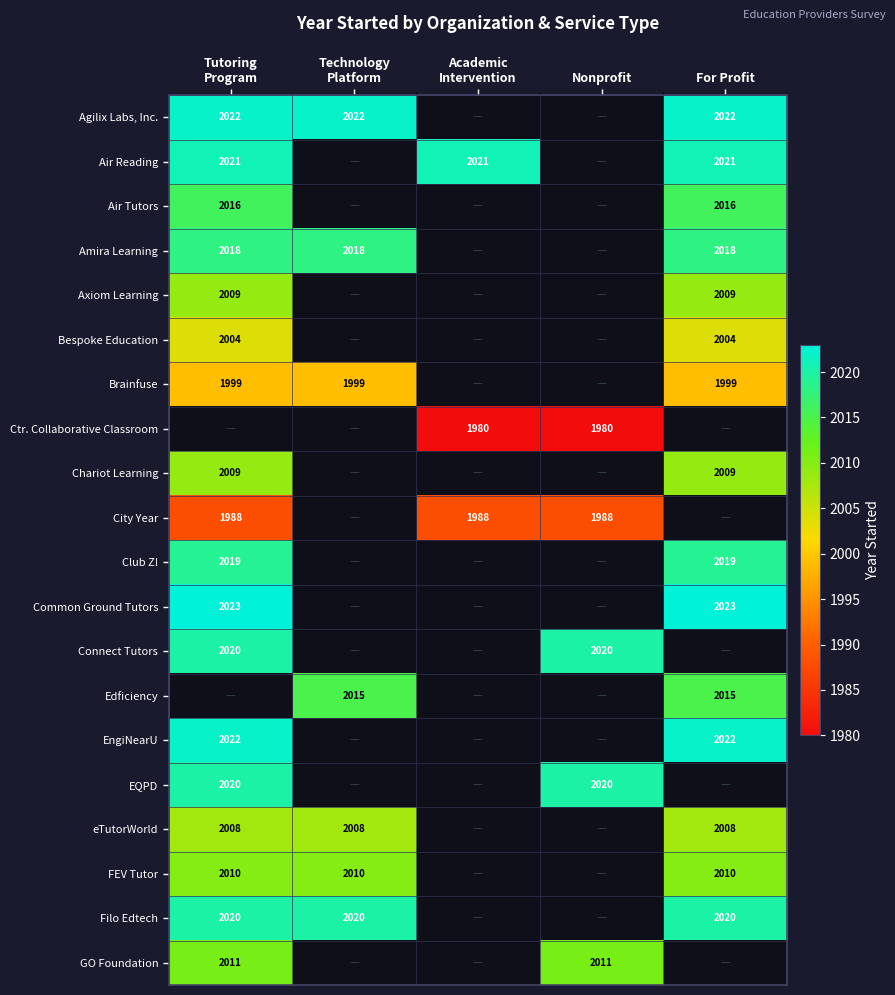

Which has a higher value, Technology
Platform or Tutoring
Program?

Technology
Platform